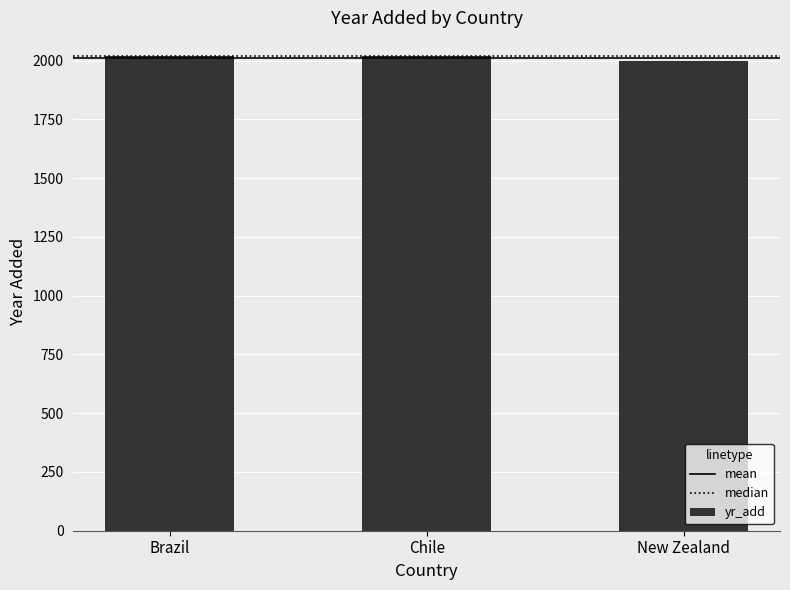

Between Brazil and New Zealand, which is larger?

Brazil